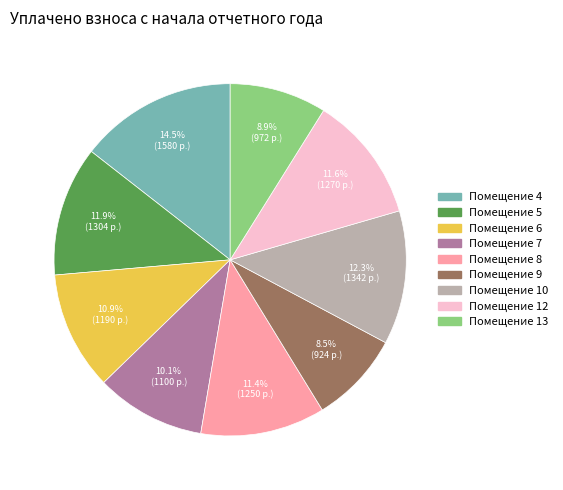

Does any single category account for the majority?

No